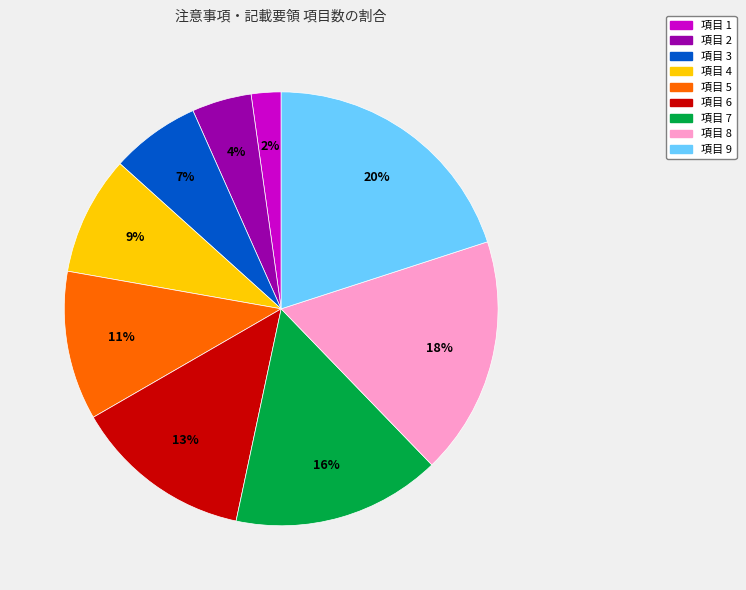

Is there a majority slice in this chart?

No